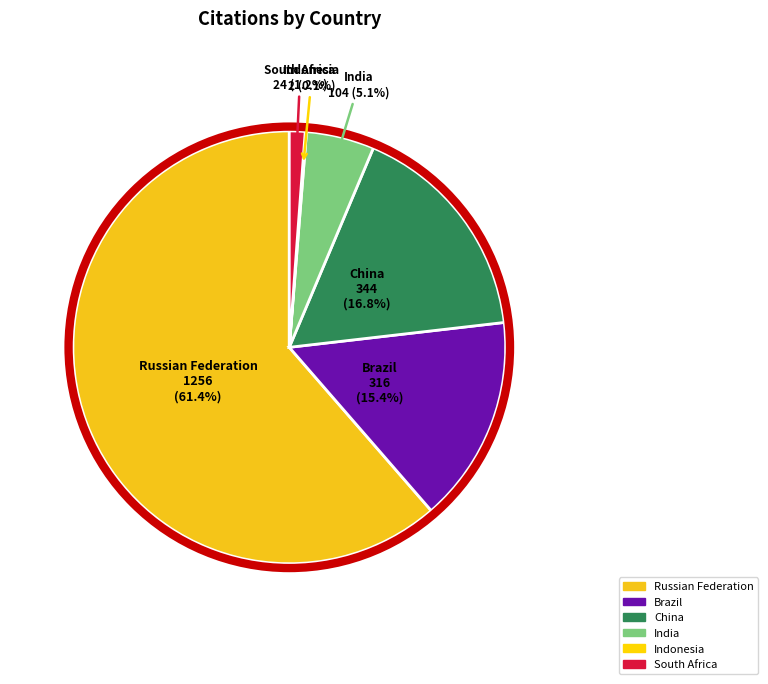

What is the largest slice in the pie chart?

Russian Federation